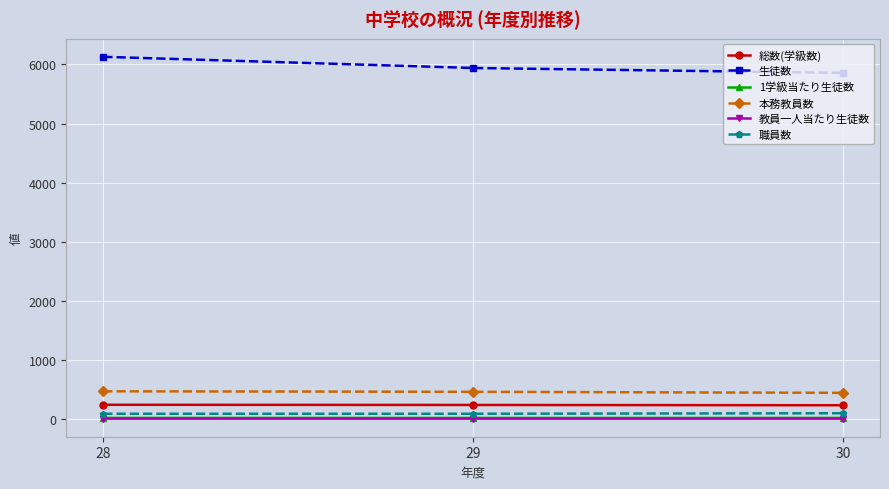

What are all the series names shown in the legend?

総数(学級数), 生徒数, 1学級当たり生徒数, 本務教員数, 教員一人当たり生徒数, 職員数